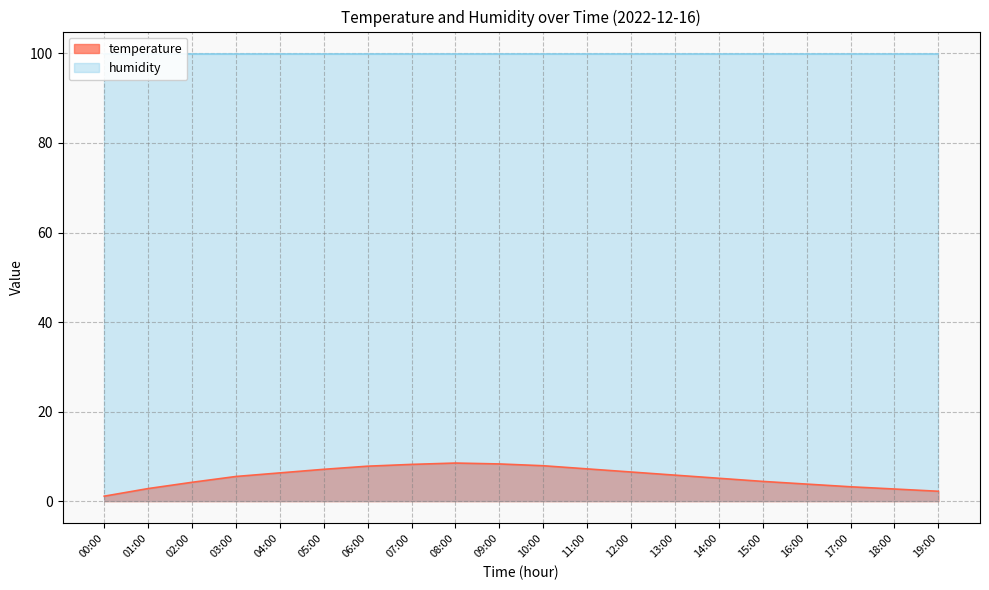

How many values exceed 5?

12